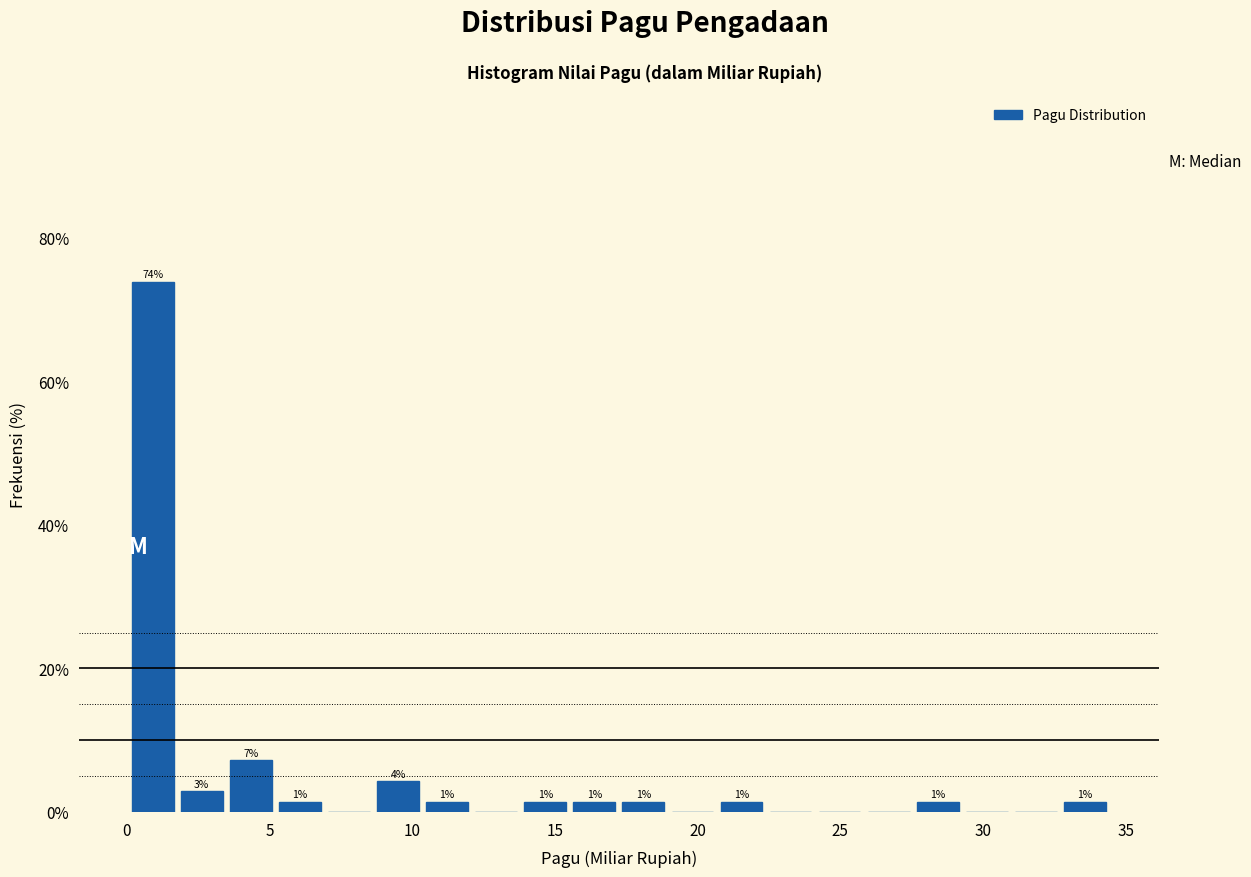

Read against the x-axis, roughly where is the centre of the tallest bar?

1.0